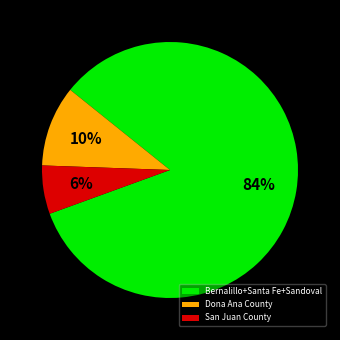

What is the largest slice in the pie chart?

Bernalillo+Santa Fe+Sandoval